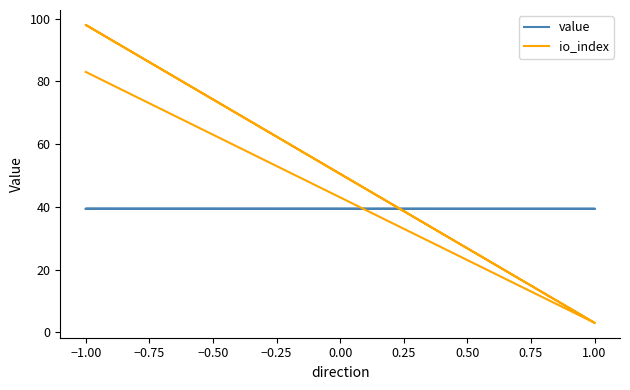

Reading right to left, what are all the values shown in this chart?

value: 39.4	39.4	39.3	39.3
io_index: 3.0	98.0	3.0	83.0